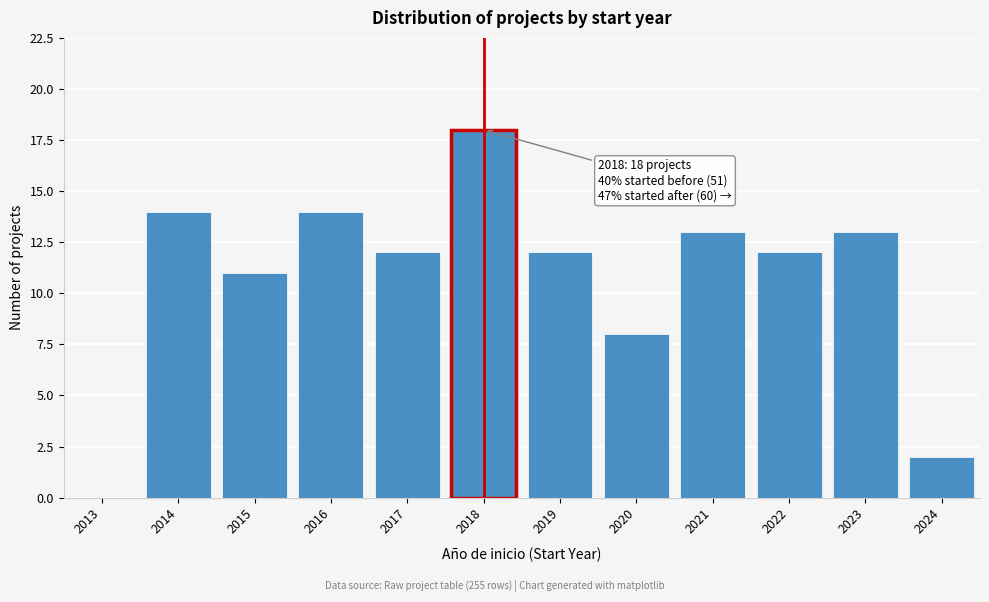

Reading left to right, transcribe all the data shown in this chart.

2013=0	2014=14	2015=11	2016=14	2017=12	2018=18	2019=12	2020=8	2021=13	2022=12	2023=13	2024=2